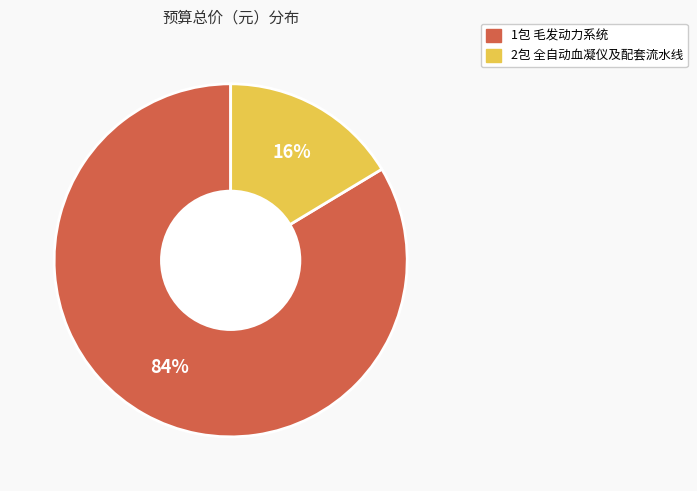

Is 2包 全自动血凝仪及配套流水线 the majority of the pie?

No